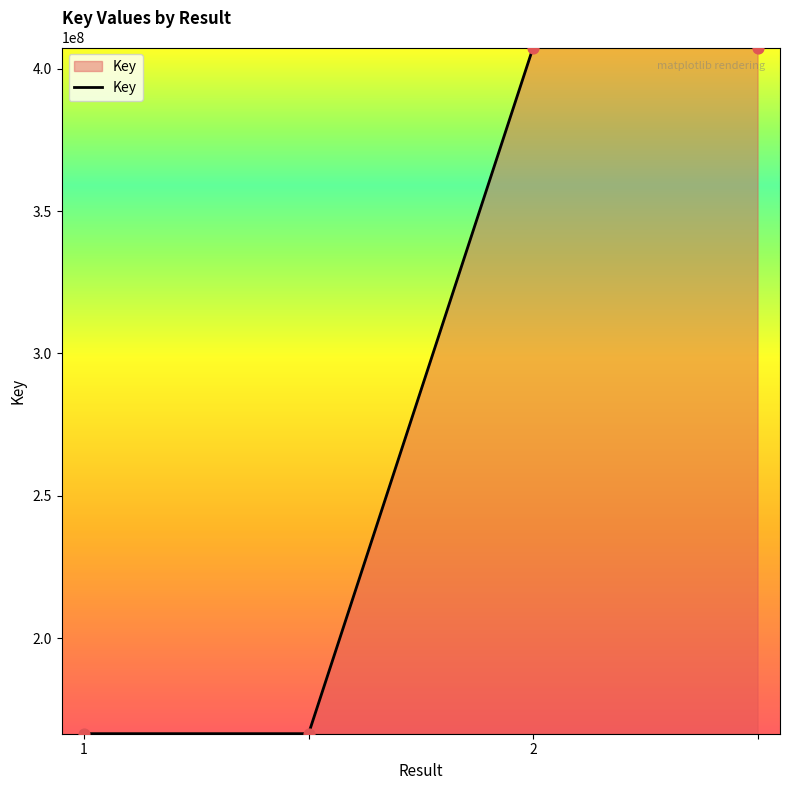

What is the difference between the maximum and minimum values?

240801856